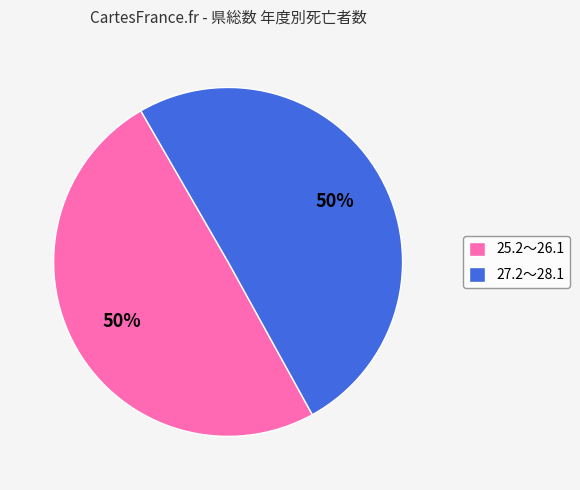

To the nearest percent, what is the combined percentage of 25.2～26.1 and 27.2～28.1?

100%